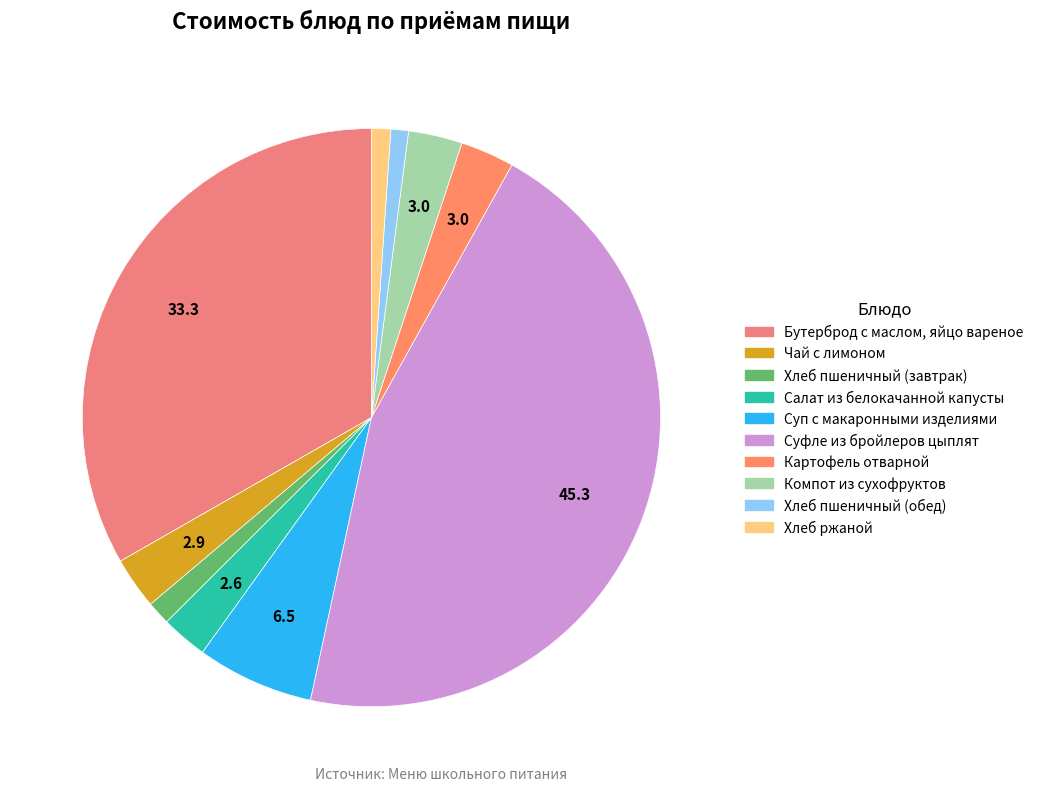

How many slices are in this pie chart?

10